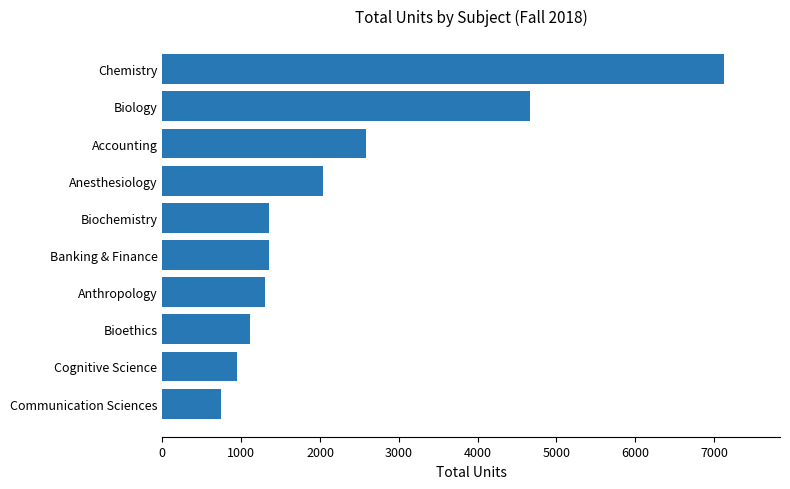

What is the sum of all values?

23226